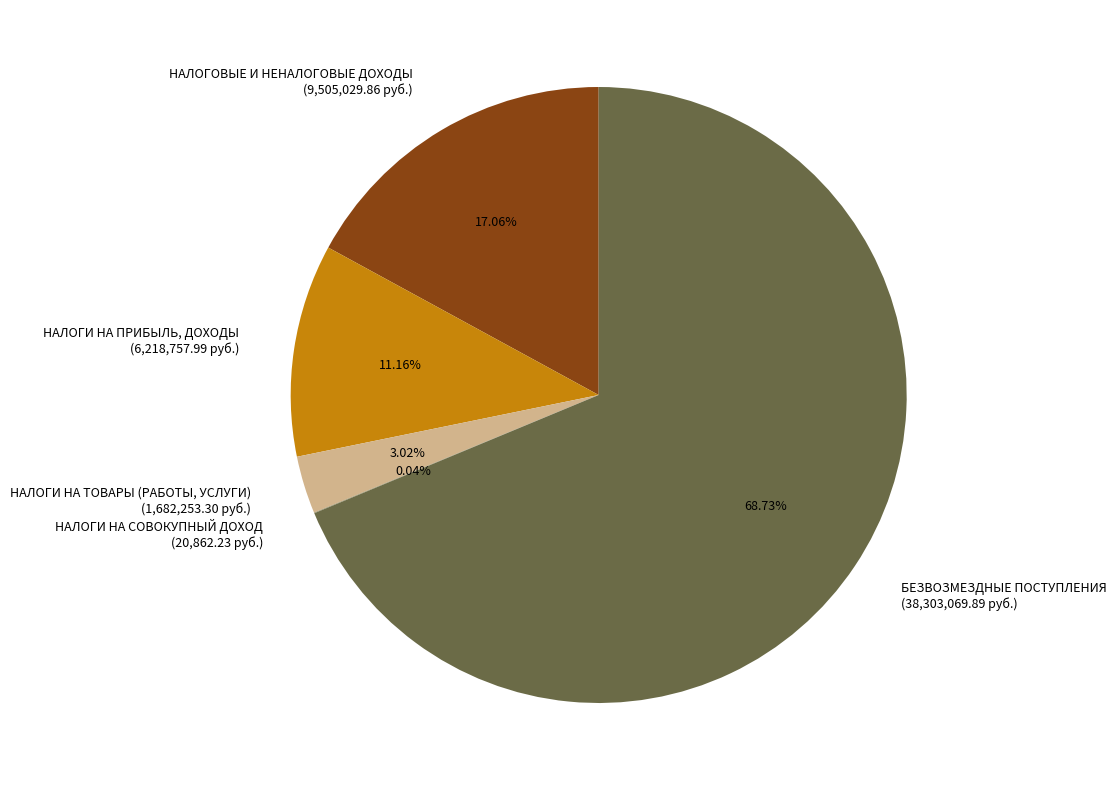

Which has a higher value, НАЛОГИ НА ПРИБЫЛЬ, ДОХОДЫ (6,218,757.99 руб.) or БЕЗВОЗМЕЗДНЫЕ ПОСТУПЛЕНИЯ (38,303,069.89 руб.)?

БЕЗВОЗМЕЗДНЫЕ ПОСТУПЛЕНИЯ (38,303,069.89 руб.)